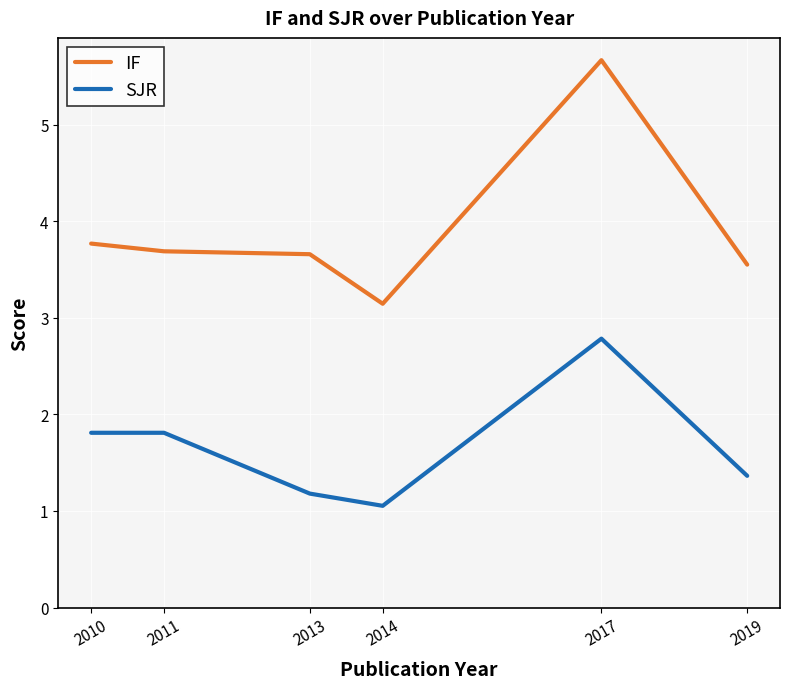

Which series has the largest range (max minus min)?

IF